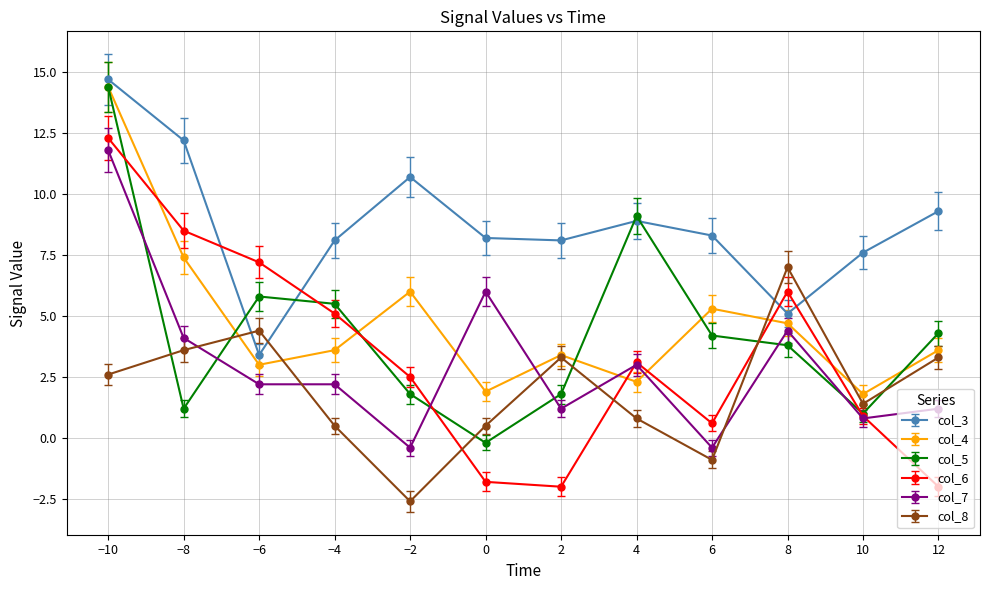

What is the average value of the col_8 series?

2.0